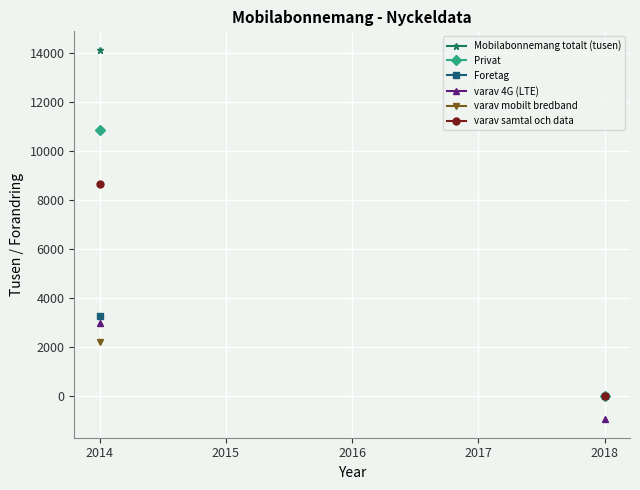

What is the total value across all series at 2014?

42107.6